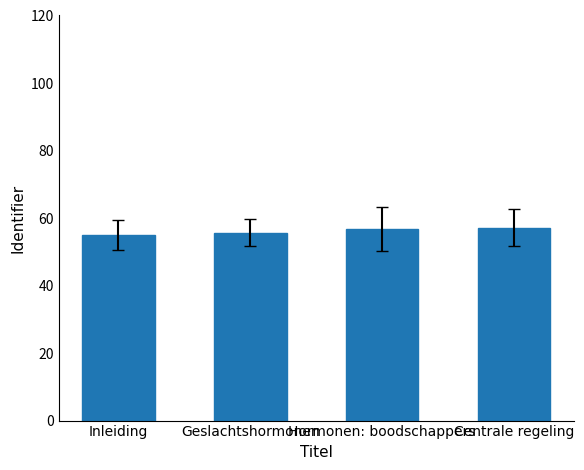

What is the approximate value at Hormonen: boodschappers?

56.7